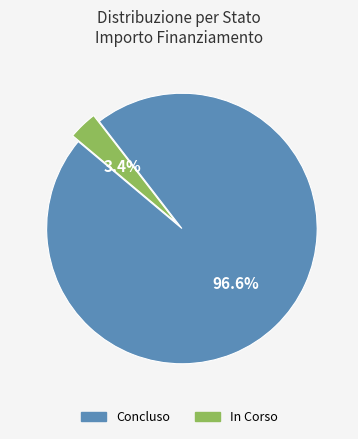

To the nearest percent, what is the average slice percentage?

50%